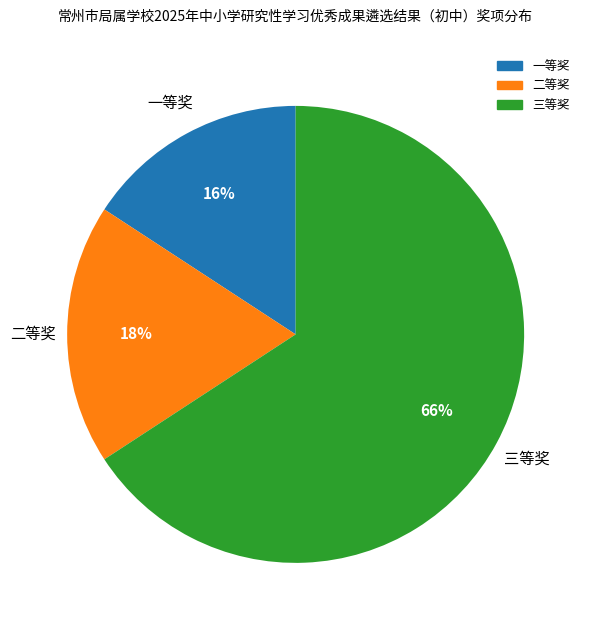

Do 二等奖 and 一等奖 together represent more than half of the pie?

No